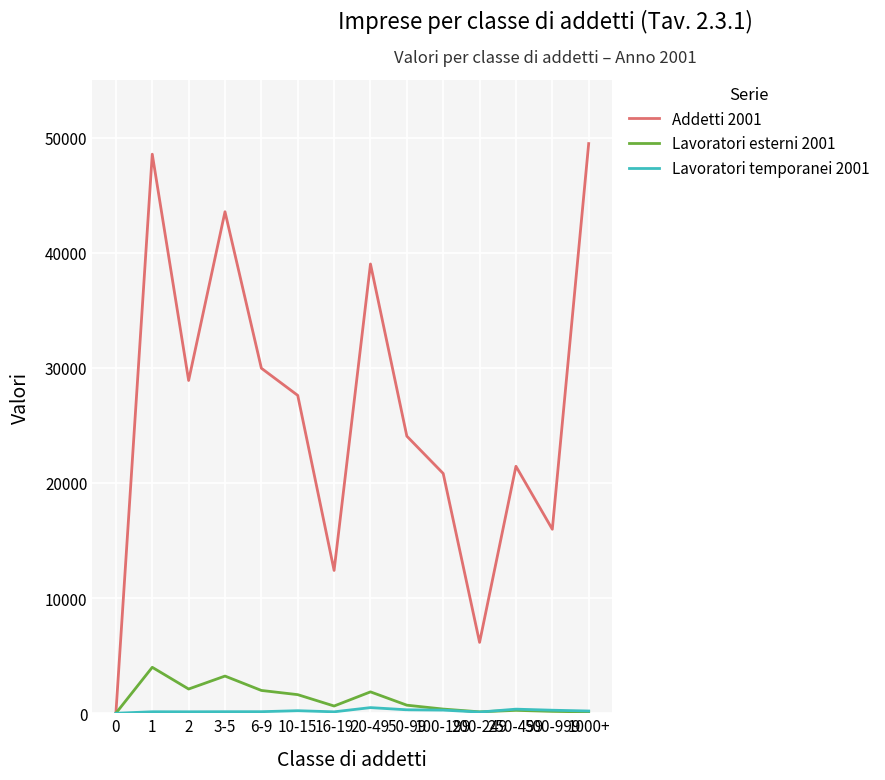

Is the value of Lavoratori temporanei 2001 at 1000+ greater than the value of Lavoratori esterni 2001 at 16-19?

No